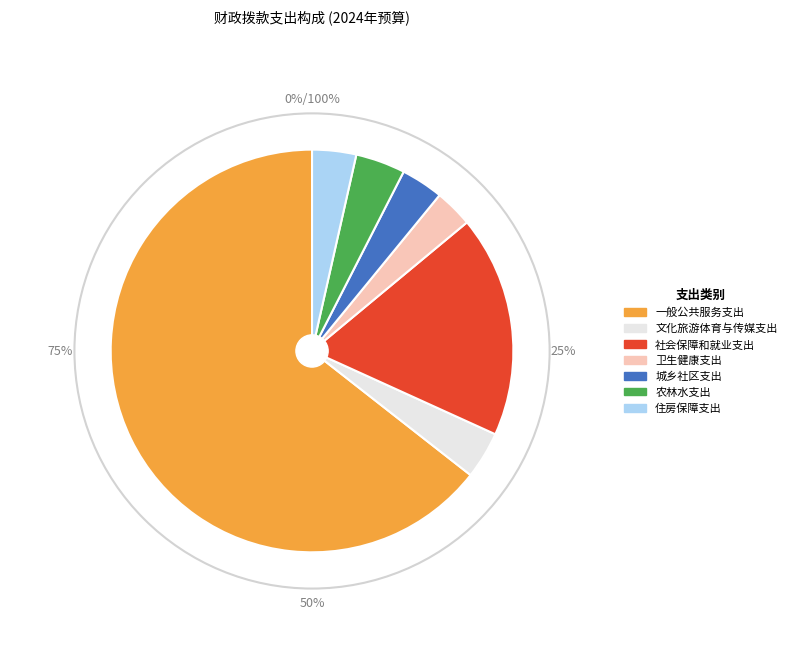

Count the number of slices in the pie.

7